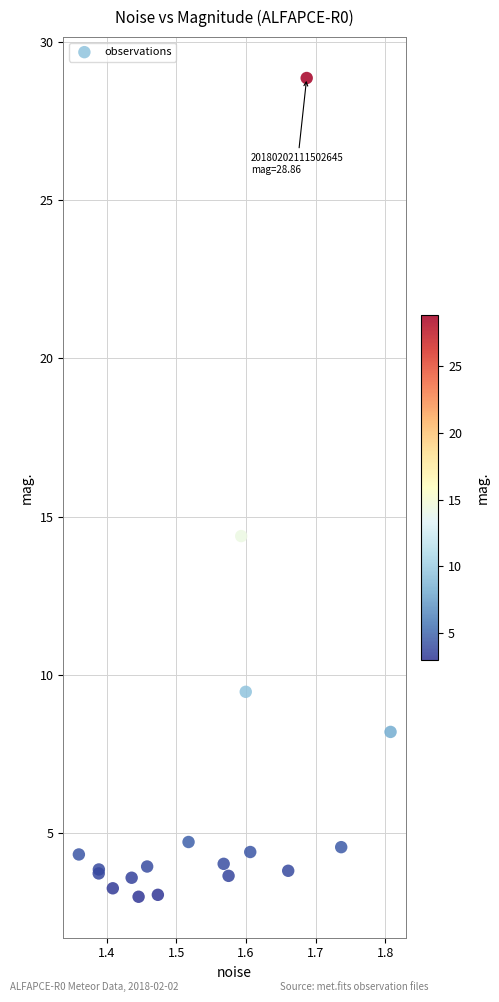

What Y value in the scatter plot is closest to 15?

14.4